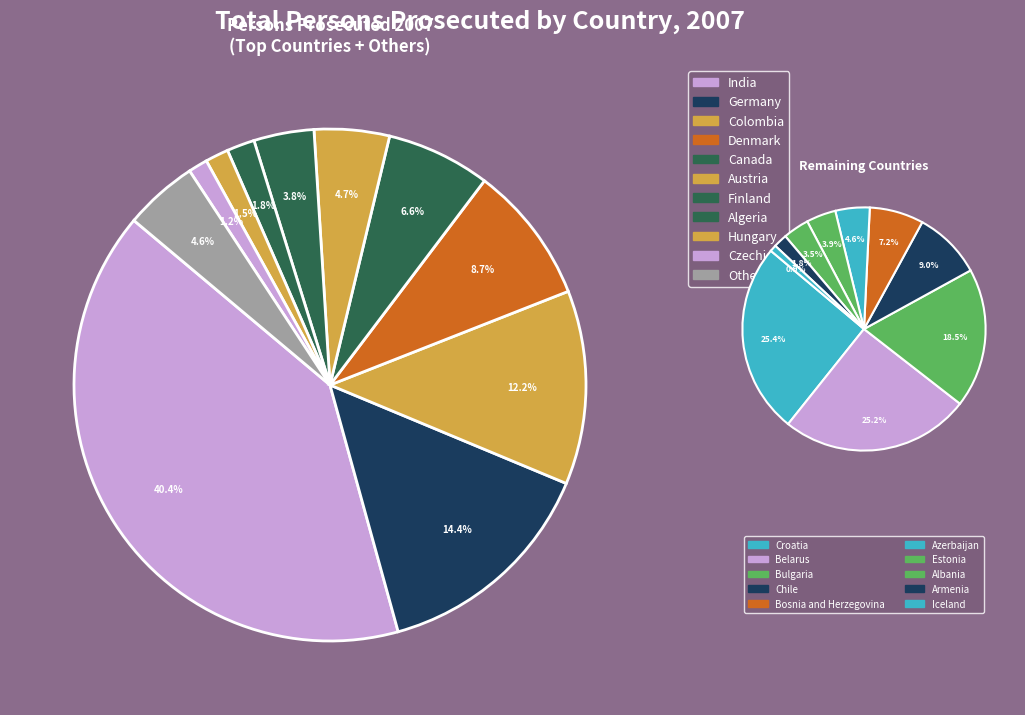

Is the sum of Bulgaria and Colombia greater than half?

No